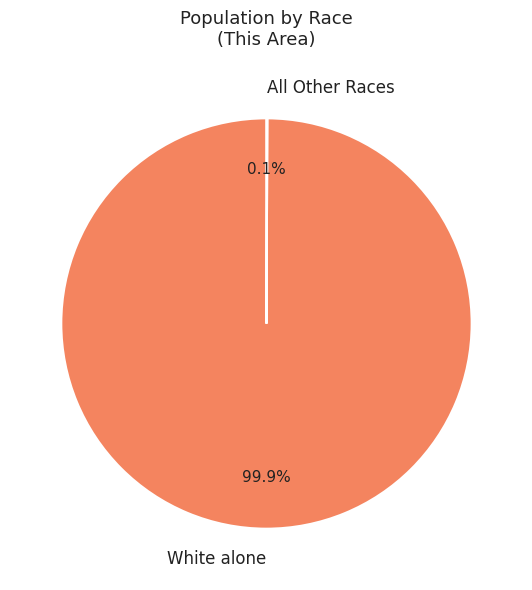

Which slice is the largest?

White alone